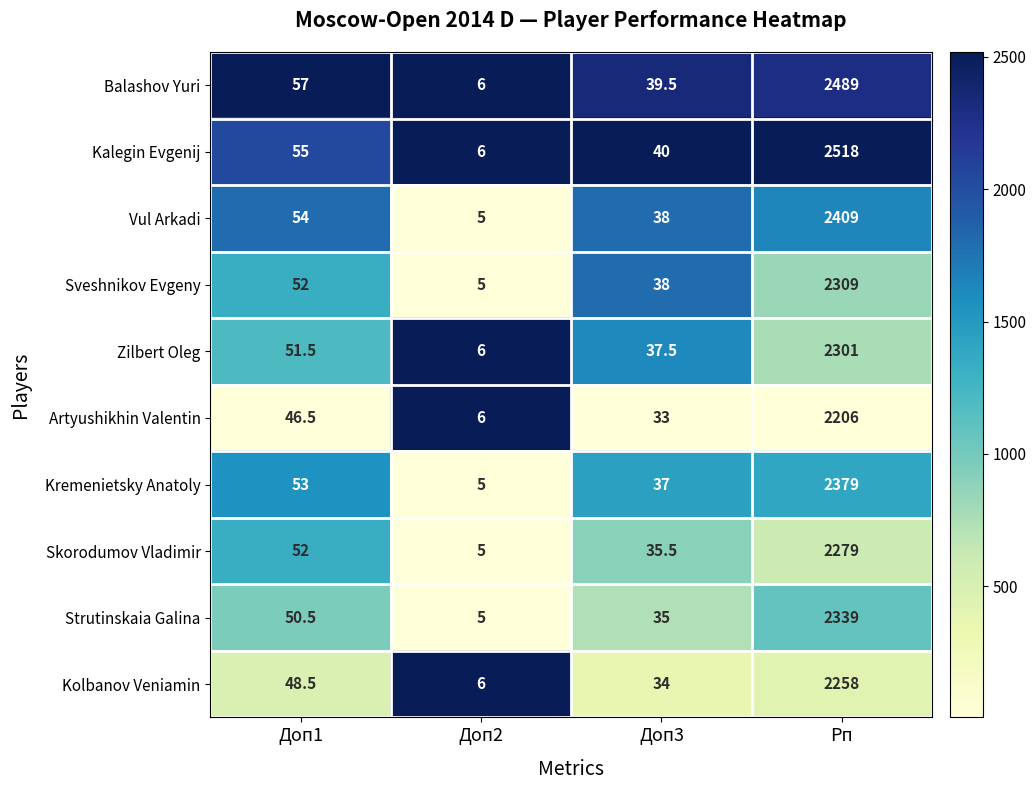

Which series changed the most between Доп1 and Доп3?

Balashov Yuri